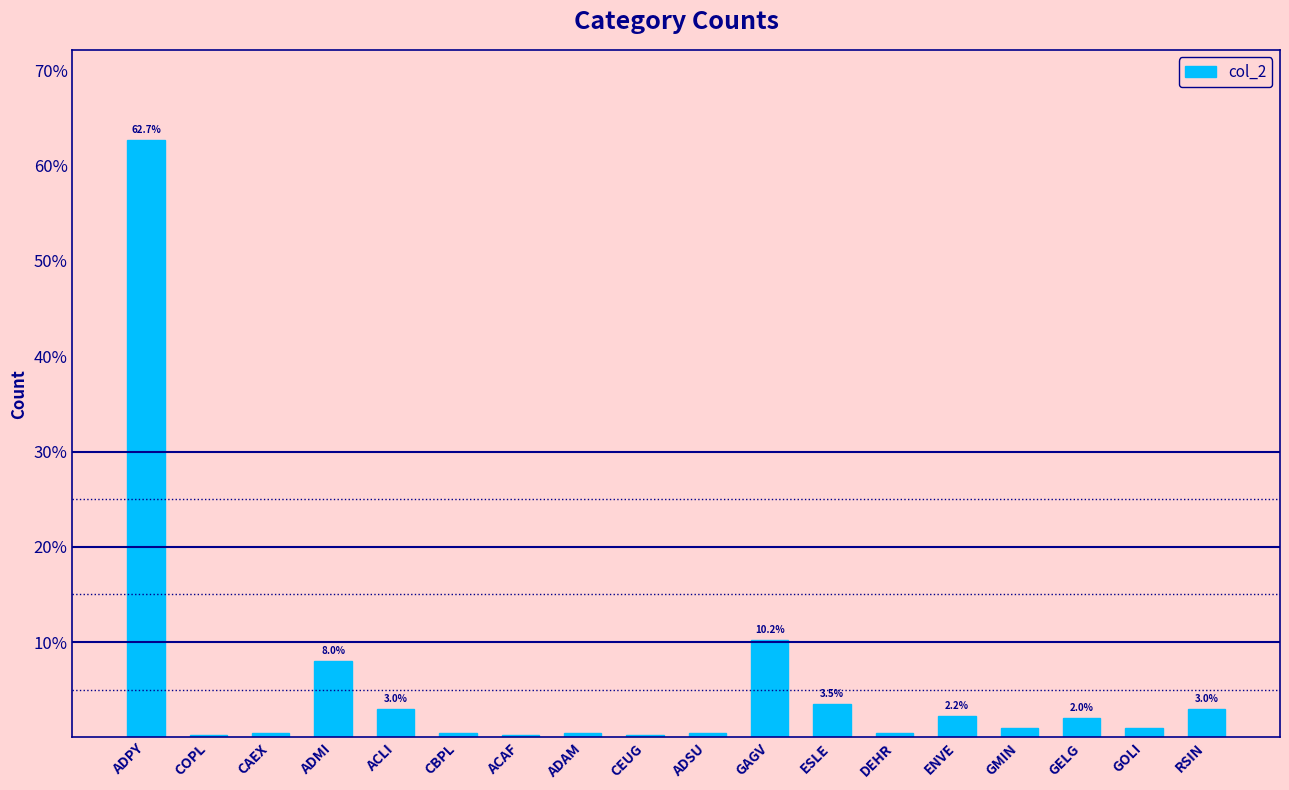

Read the value at ACLI.

3.0